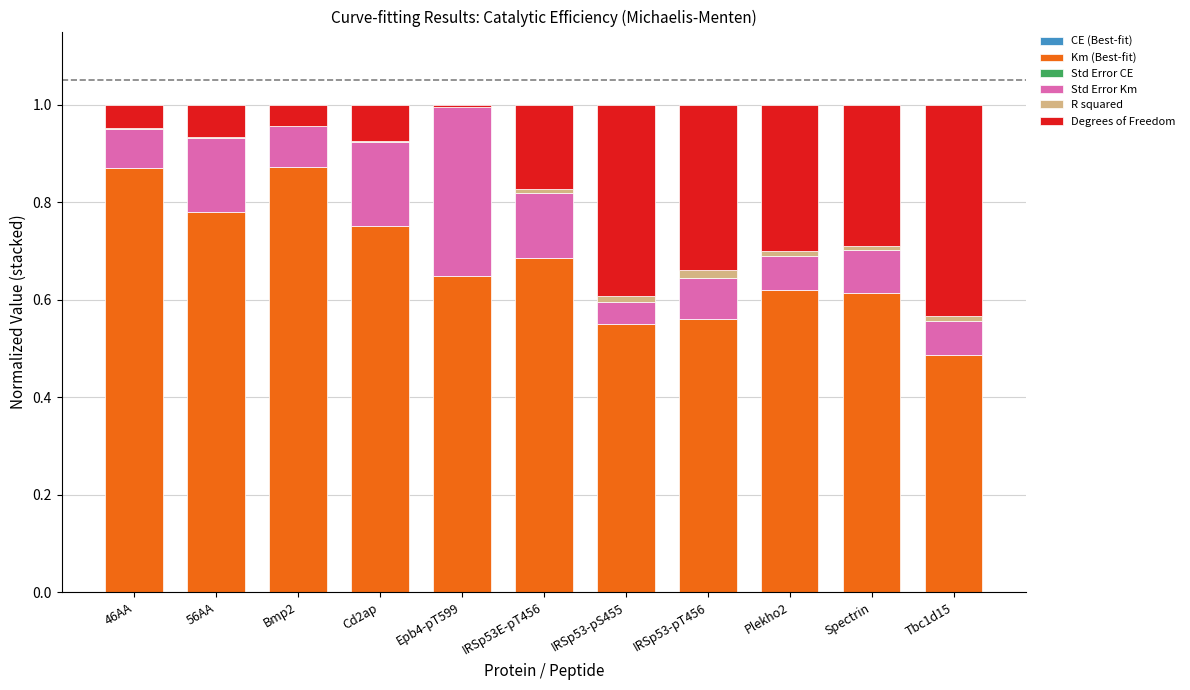

Where is Km (Best-fit) nearest to the value 0?

Tbc1d15